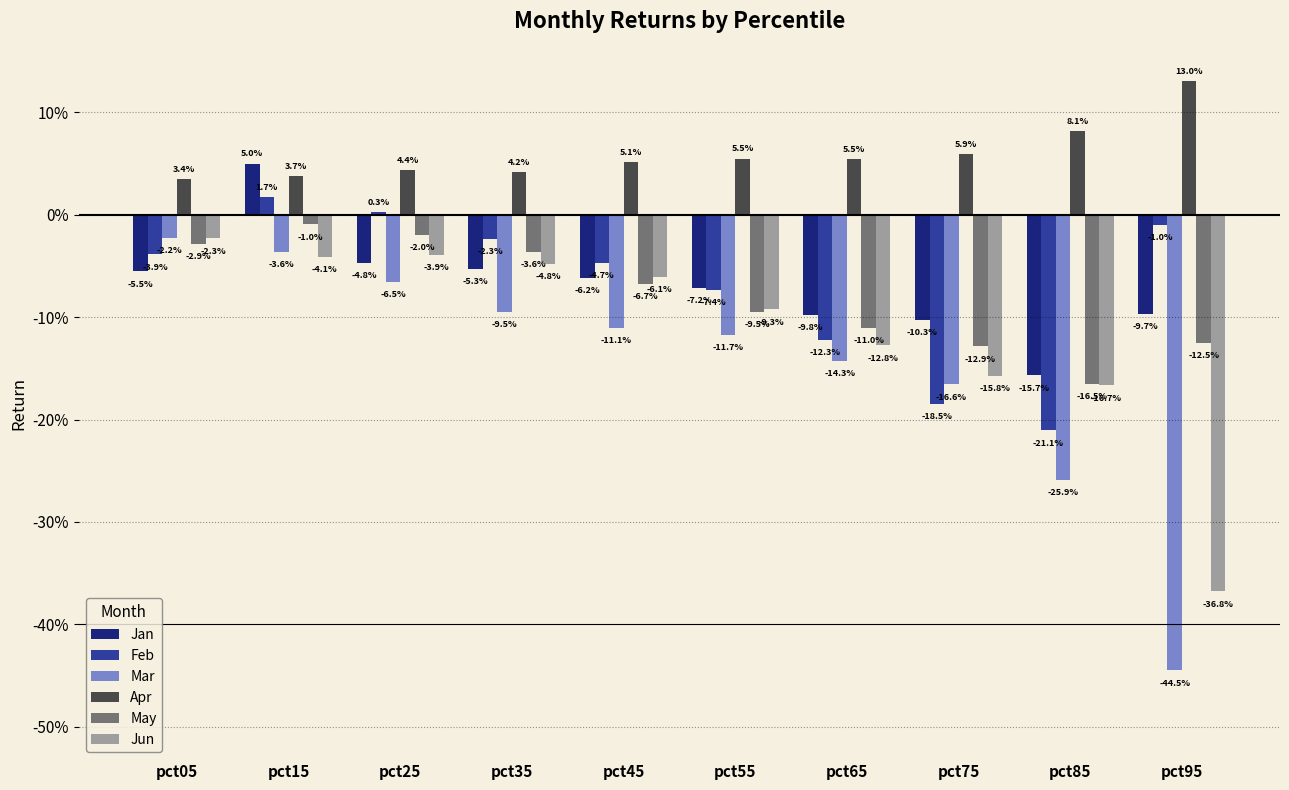

Rank the categories by Jan value from lowest to highest.

pct85, pct75, pct65, pct95, pct55, pct45, pct05, pct35, pct25, pct15